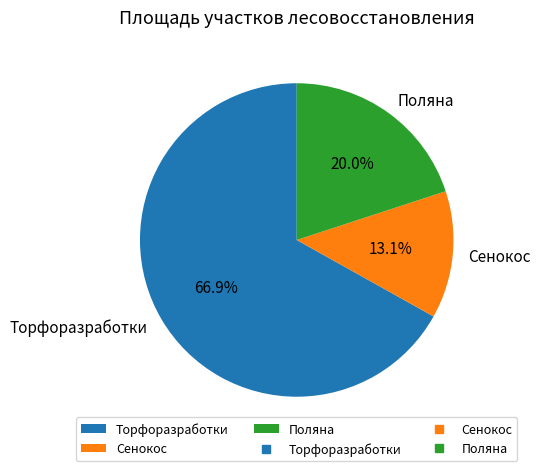

What is the largest slice in the pie chart?

Торфоразработки